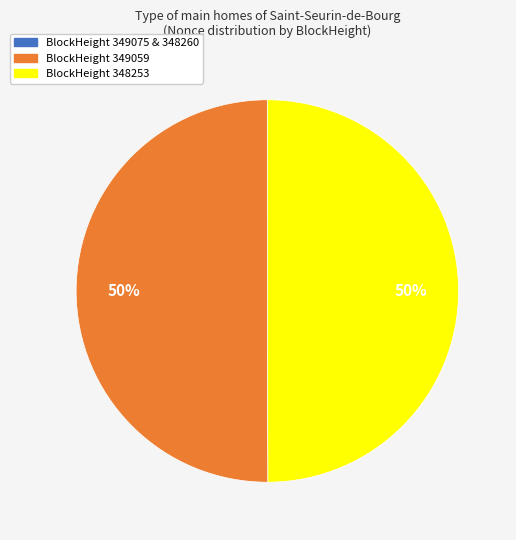

To the nearest percent, what is the average slice percentage?

33%